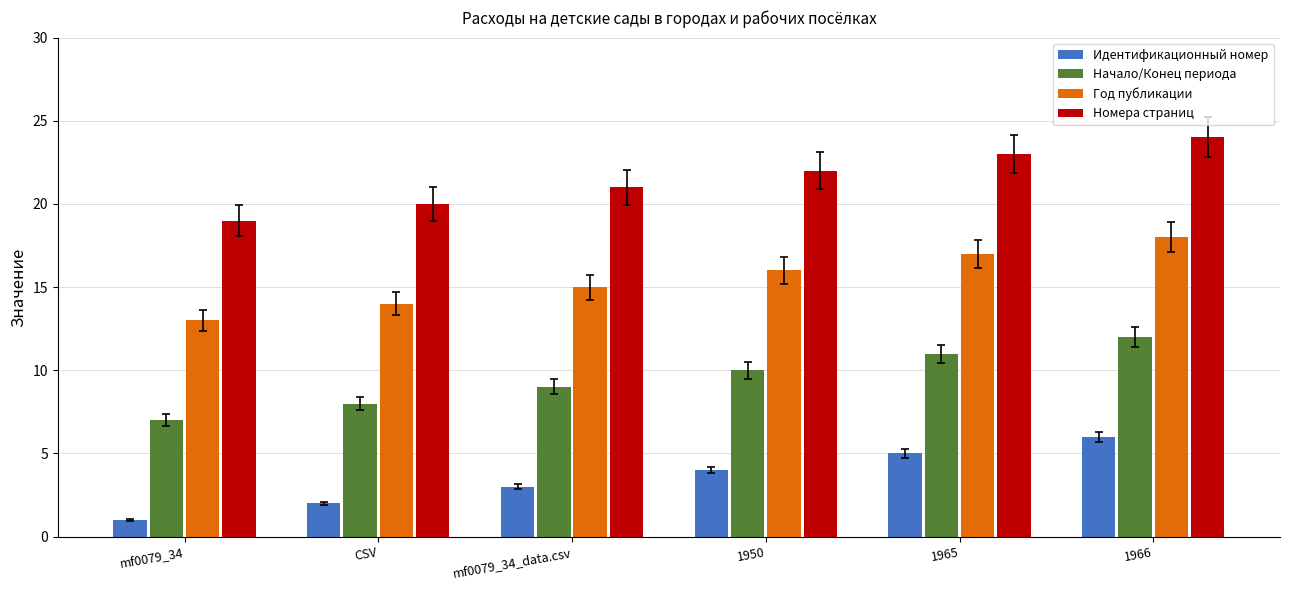

Is the value of Год публикации at 1966 greater than the value of Идентификационный номер at 1950?

Yes